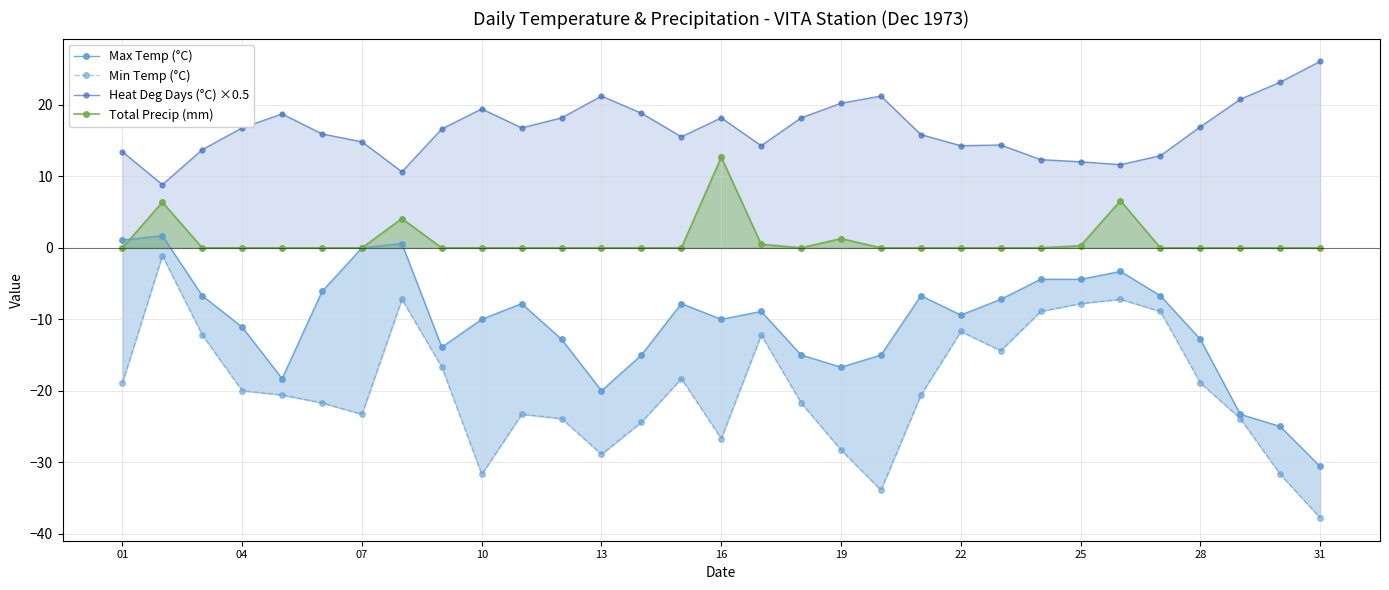

True or false: Total Precip (mm) and Heat Deg Days (°C) ×0.5 intersect in this chart.

False